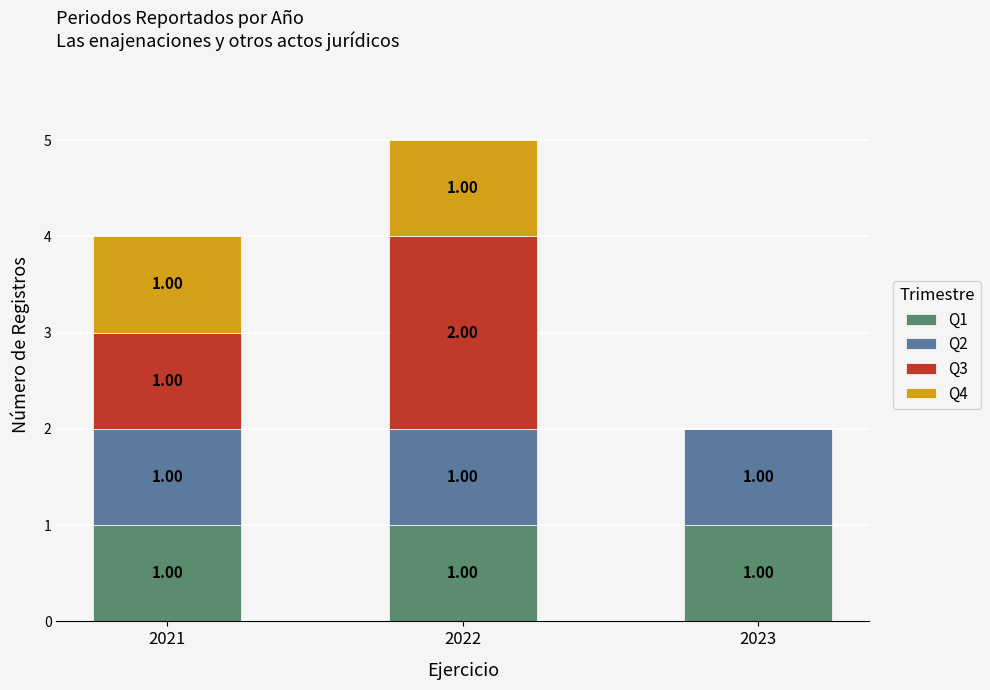

What is the sum of all Q1 values?

3